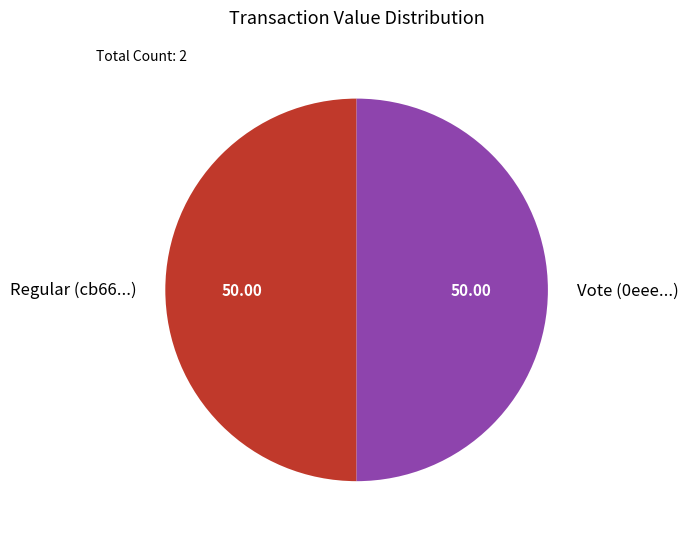

Is it true that Regular is 1% of the pie?

False